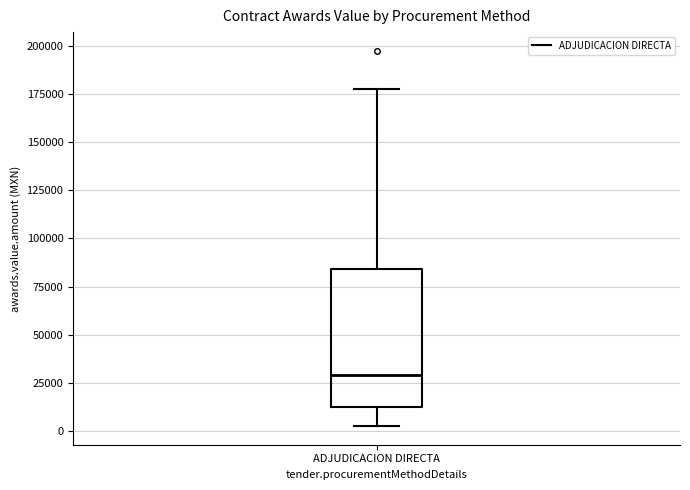

Transcribe this box plot: give where the median line is, the range the box spans, and where the two whiskers end, as read against the y-axis. The values are not printed on the chart, so give them approximately, as read against the axis.

median 30000, box 15000 to 85000, whiskers 5000 to 175000